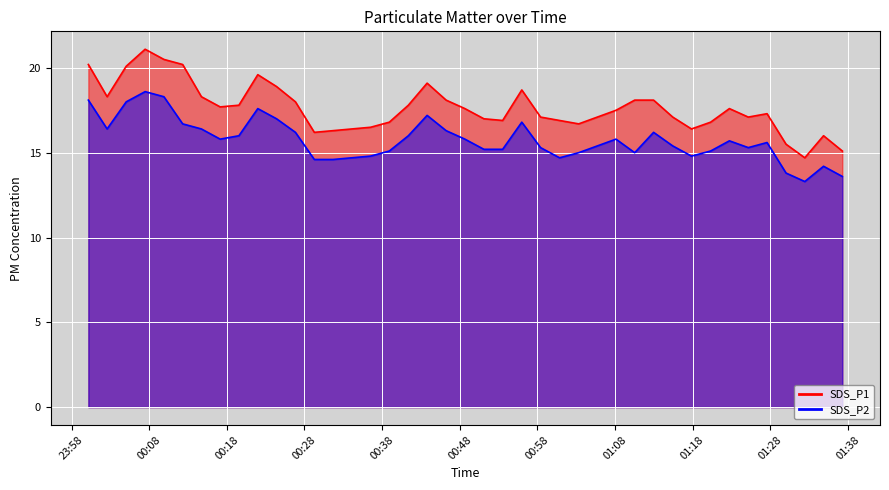

Reading left to right, list all the values displayed in this chart.

SDS_P1: 2020/04/26 00:00:09=20.2	2020/04/26 00:02:34=18.3	2020/04/26 00:05:02=20.1	2020/04/26 00:07:28=21.1	2020/04/26 00:09:53=20.5	2020/04/26 00:12:18=20.2	2020/04/26 00:14:43=18.3	2020/04/26 00:17:08=17.7	2020/04/26 00:19:33=17.8	2020/04/26 00:21:59=19.6	2020/04/26 00:24:24=18.9	2020/04/26 00:26:50=18.0	2020/04/26 00:29:16=16.2	2020/04/26 00:31:41=16.3	2020/04/26 00:34:06=16.4	2020/04/26 00:36:31=16.5	2020/04/26 00:38:56=16.8	2020/04/26 00:41:23=17.8	2020/04/26 00:43:48=19.1	2020/04/26 00:46:15=18.1	2020/04/26 00:48:40=17.6	2020/04/26 00:51:07=17.0	2020/04/26 00:53:32=16.9	2020/04/26 00:56:00=18.7	2020/04/26 00:58:25=17.1	2020/04/26 01:00:52=16.9	2020/04/26 01:03:20=16.7	2020/04/26 01:08:08=17.5	2020/04/26 01:10:33=18.1	2020/04/26 01:12:59=18.1	2020/04/26 01:15:27=17.1	2020/04/26 01:17:52=16.4	2020/04/26 01:20:20=16.8	2020/04/26 01:22:45=17.6	2020/04/26 01:25:11=17.1	2020/04/26 01:27:36=17.3	2020/04/26 01:30:03=15.5	2020/04/26 01:32:28=14.7	2020/04/26 01:34:53=16.0	2020/04/26 01:37:18=15.1
SDS_P2: 2020/04/26 00:00:09=18.1	2020/04/26 00:02:34=16.4	2020/04/26 00:05:02=18.0	2020/04/26 00:07:28=18.6	2020/04/26 00:09:53=18.3	2020/04/26 00:12:18=16.7	2020/04/26 00:14:43=16.4	2020/04/26 00:17:08=15.8	2020/04/26 00:19:33=16.0	2020/04/26 00:21:59=17.6	2020/04/26 00:24:24=17.0	2020/04/26 00:26:50=16.2	2020/04/26 00:29:16=14.6	2020/04/26 00:31:41=14.6	2020/04/26 00:34:06=14.7	2020/04/26 00:36:31=14.8	2020/04/26 00:38:56=15.1	2020/04/26 00:41:23=16.0	2020/04/26 00:43:48=17.2	2020/04/26 00:46:15=16.3	2020/04/26 00:48:40=15.8	2020/04/26 00:51:07=15.2	2020/04/26 00:53:32=15.2	2020/04/26 00:56:00=16.8	2020/04/26 00:58:25=15.3	2020/04/26 01:00:52=14.7	2020/04/26 01:03:20=15.0	2020/04/26 01:08:08=15.8	2020/04/26 01:10:33=15.0	2020/04/26 01:12:59=16.2	2020/04/26 01:15:27=15.4	2020/04/26 01:17:52=14.8	2020/04/26 01:20:20=15.1	2020/04/26 01:22:45=15.7	2020/04/26 01:25:11=15.3	2020/04/26 01:27:36=15.6	2020/04/26 01:30:03=13.8	2020/04/26 01:32:28=13.3	2020/04/26 01:34:53=14.2	2020/04/26 01:37:18=13.6